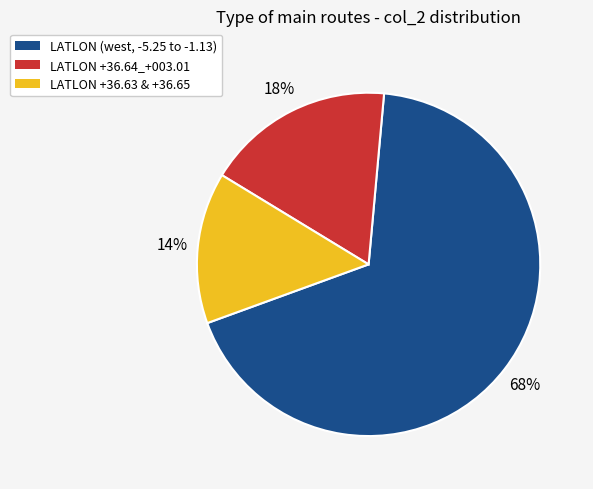

Rank the categories by value from lowest to highest.

LATLON +36.63 & +36.65, LATLON +36.64_+003.01, LATLON (west, -5.25 to -1.13)